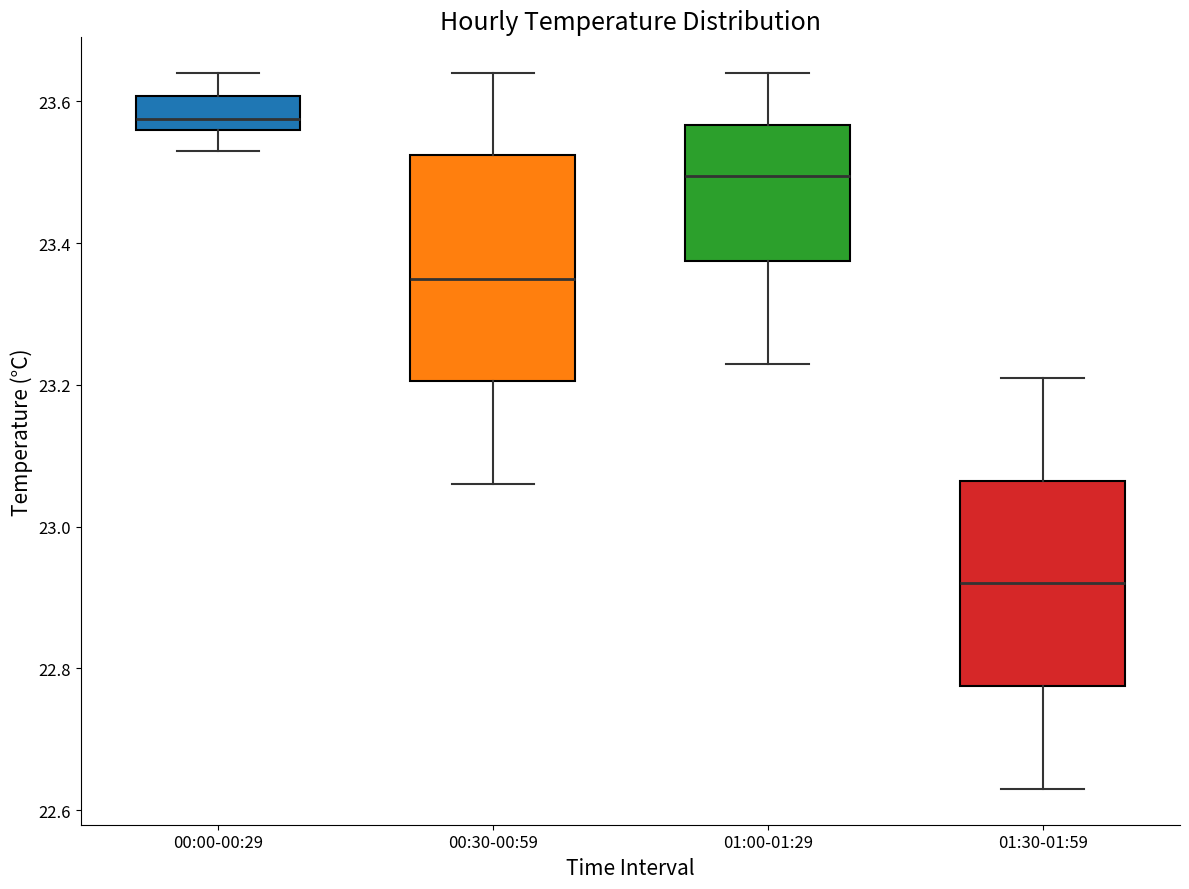

Which box is the tallest, from its lower edge to its upper edge?

00:30-00:59